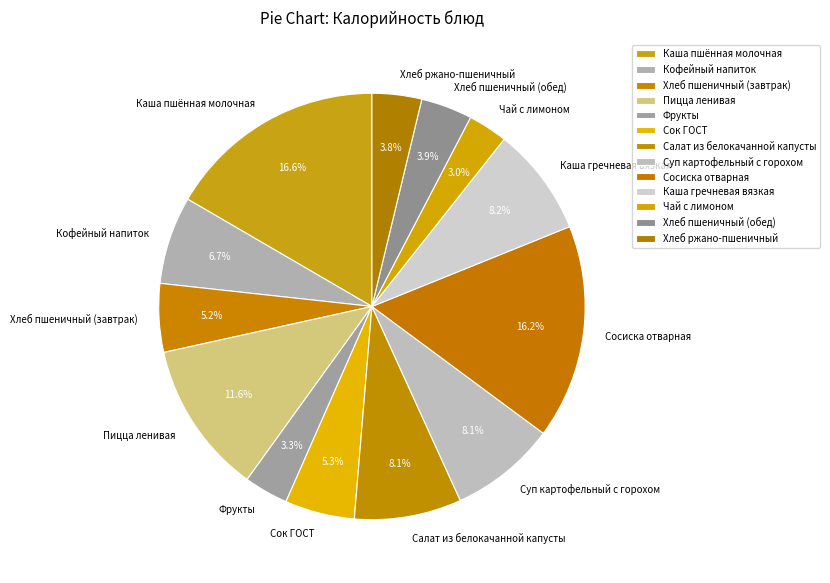

Combined, what portion of the pie is Фрукты and Суп картофельный с горохом?

11.4%